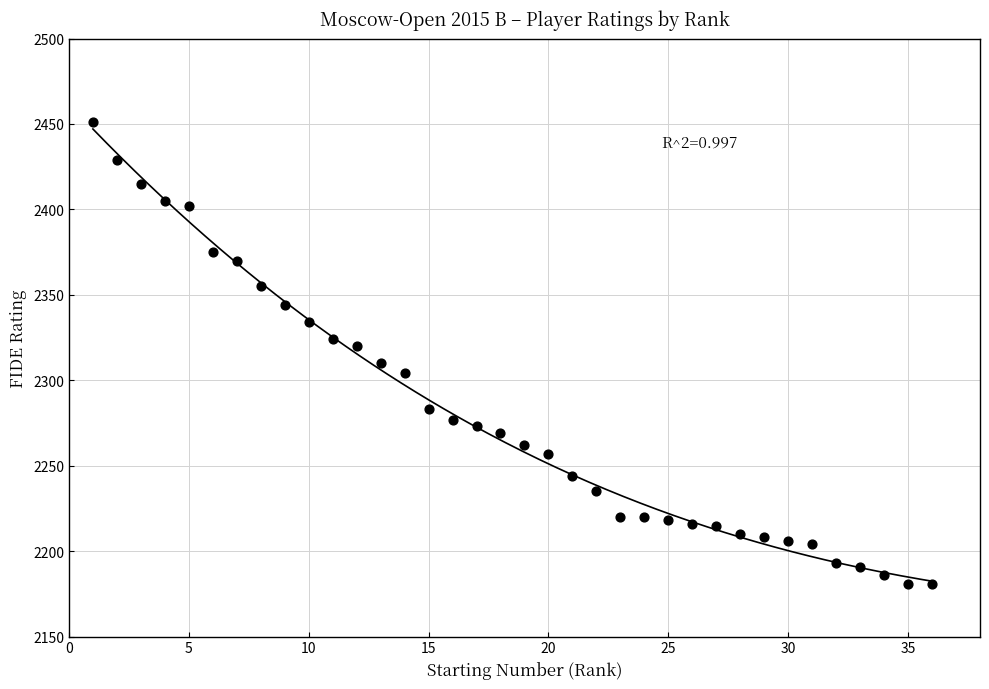

What is the range of Y values (max minus min)?

270